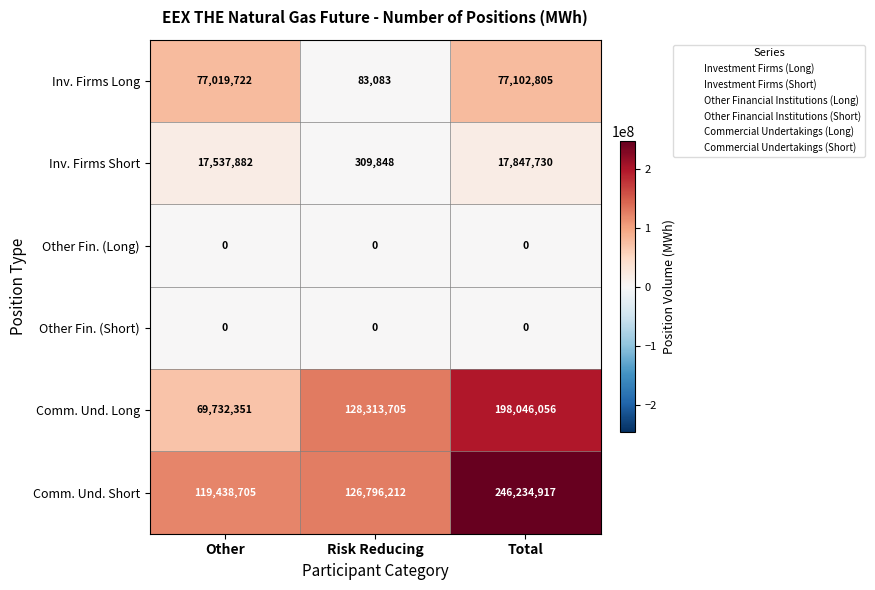

At which category is the sum across all series the highest?

Total